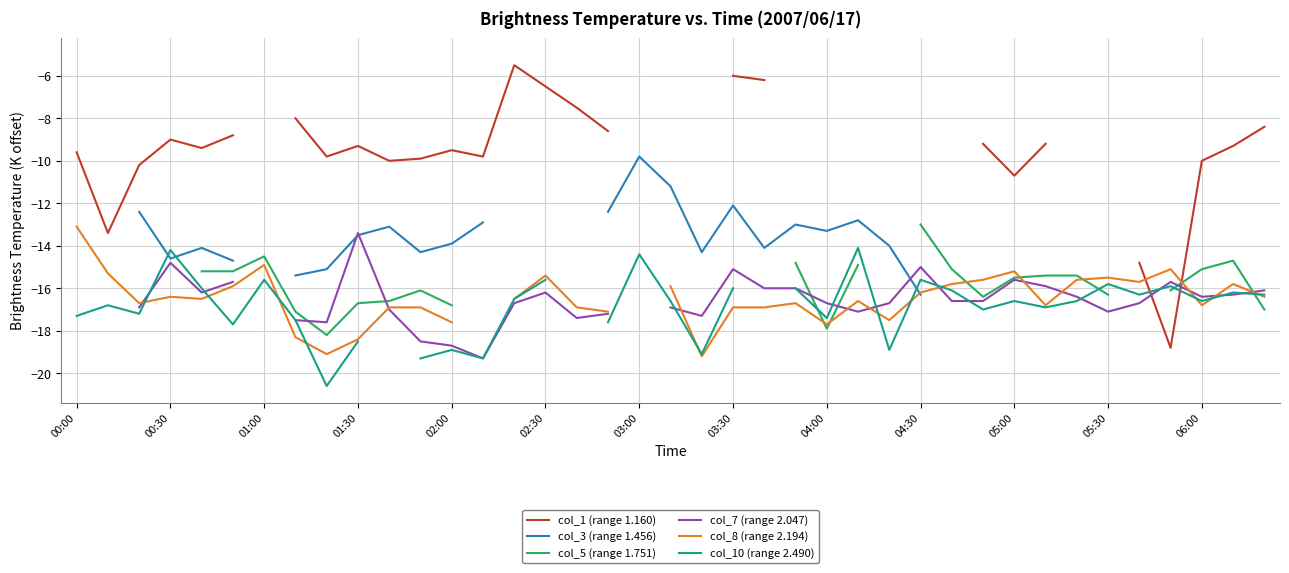

Between 28 and 38, which is larger?

38